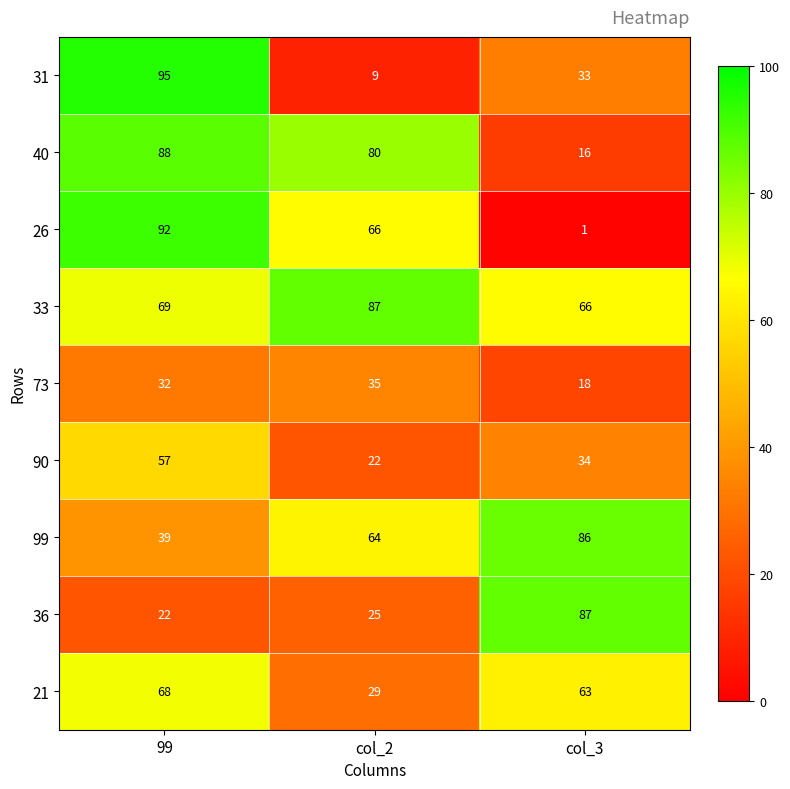

What is the sum of the 31 values at col_2 and col_3?

42